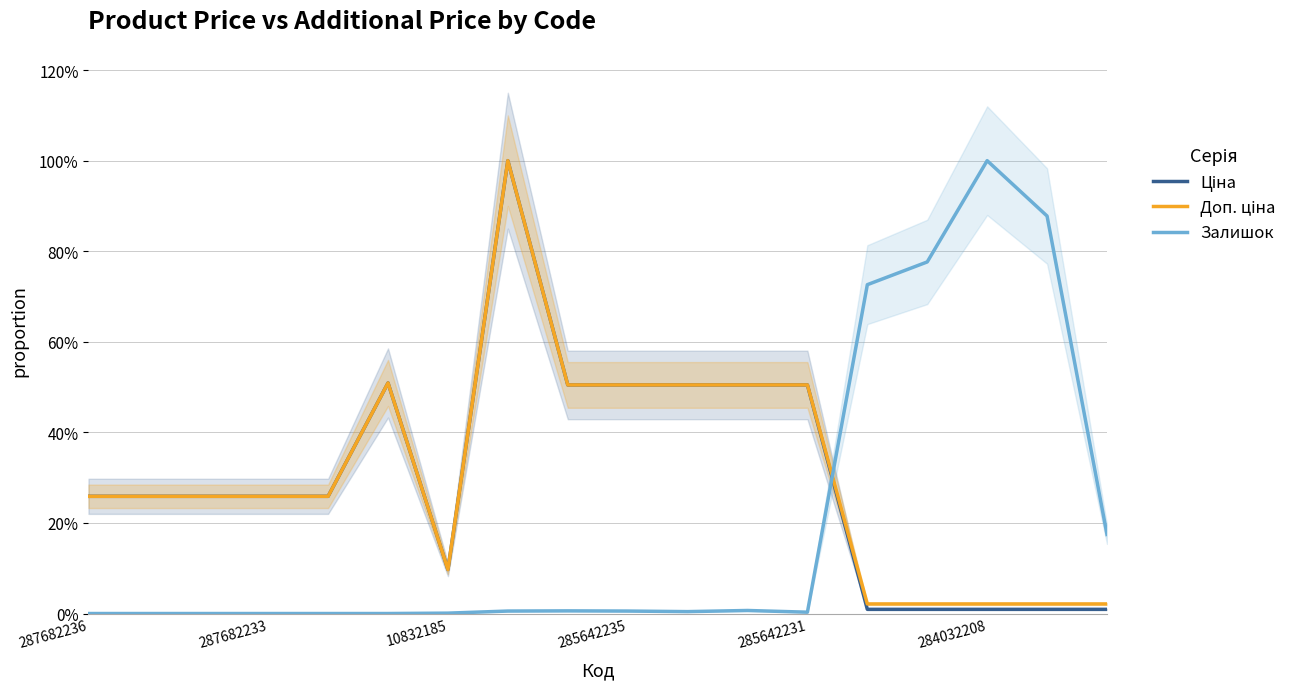

What is the value of the Ціна point at the 6th from the left?

0.5